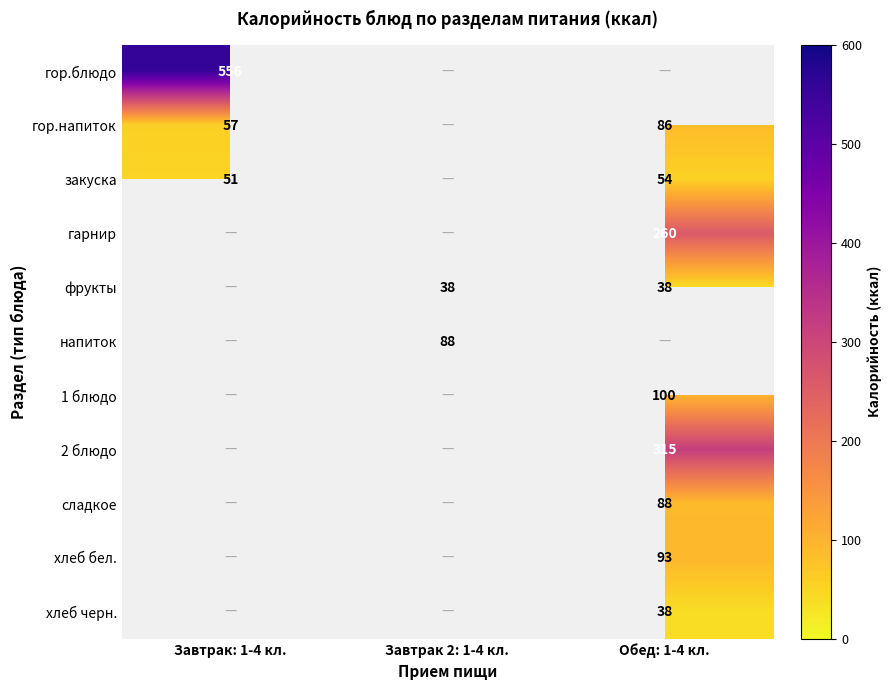

Which label corresponds to the largest value in the chart?

Завтрак: 1-4 кл.